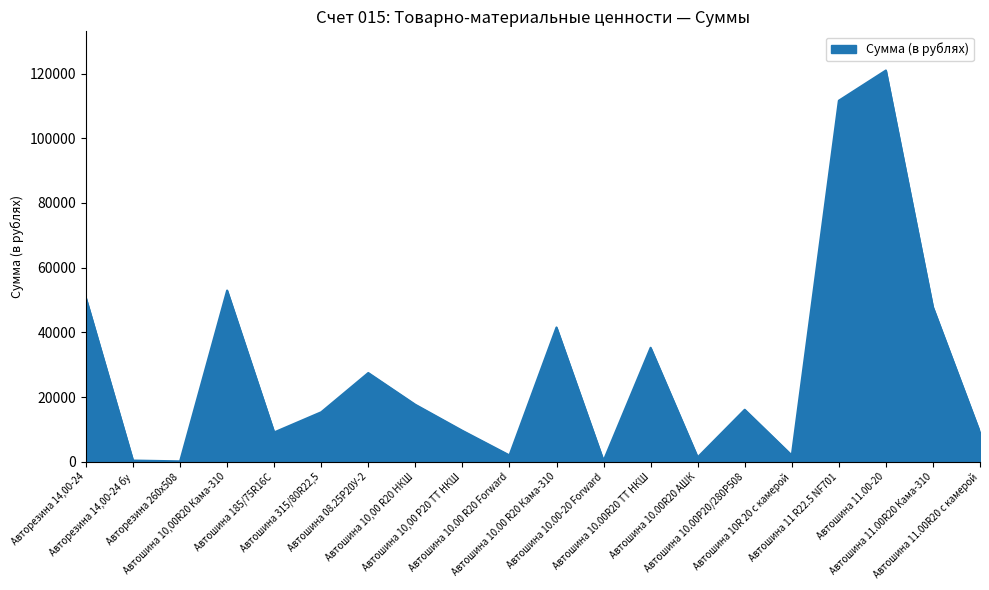

What position from the left is Автошина 11.00-20?

18